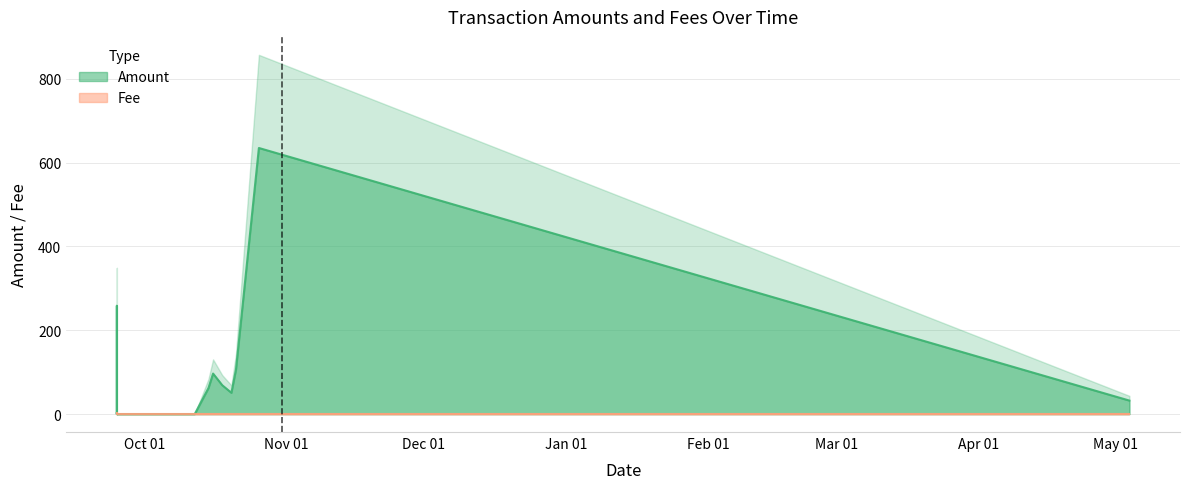

Read the Fee value at 2017-09-29.

1.0